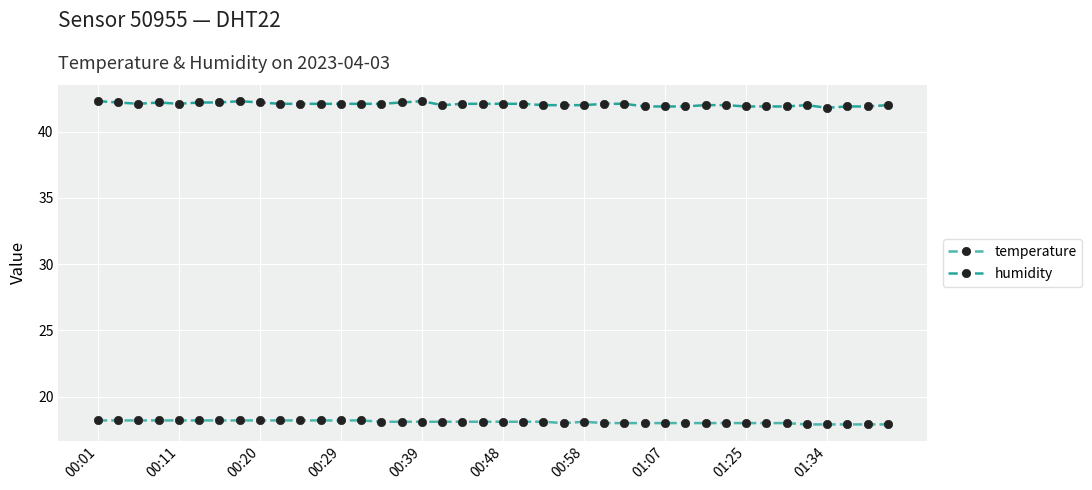

Which series has the widest spread of values?

humidity